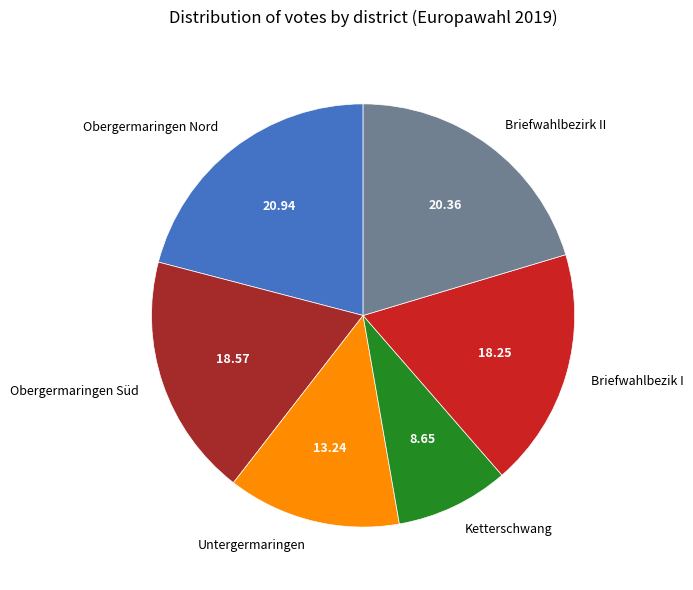

How many slices are in this pie chart?

6